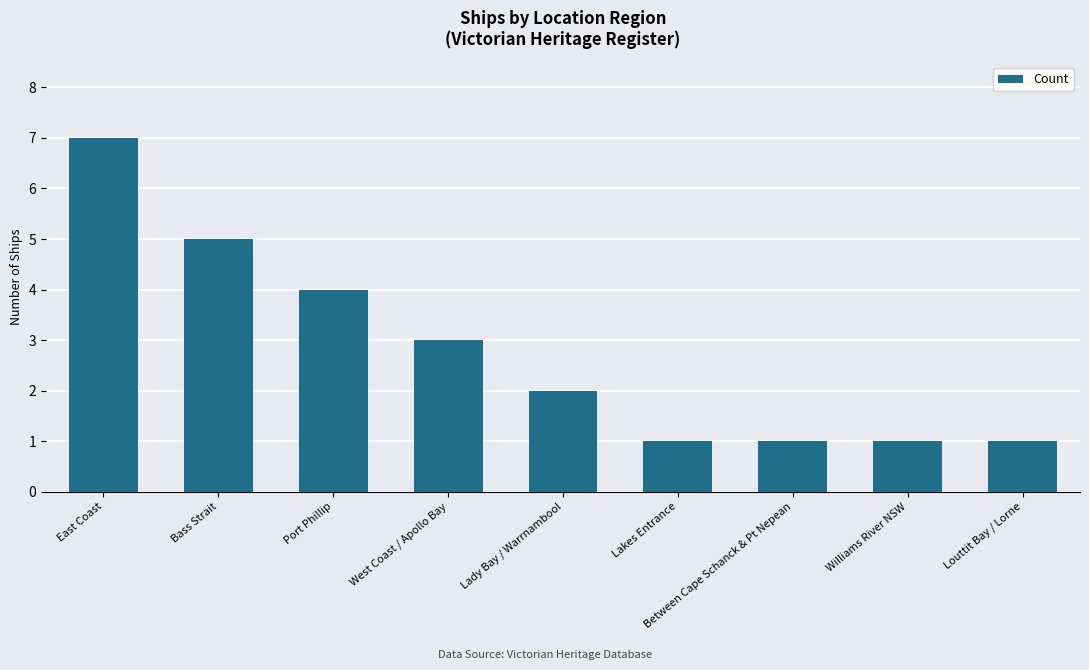

What is the label of the 6th bar from the right?

West Coast / Apollo Bay